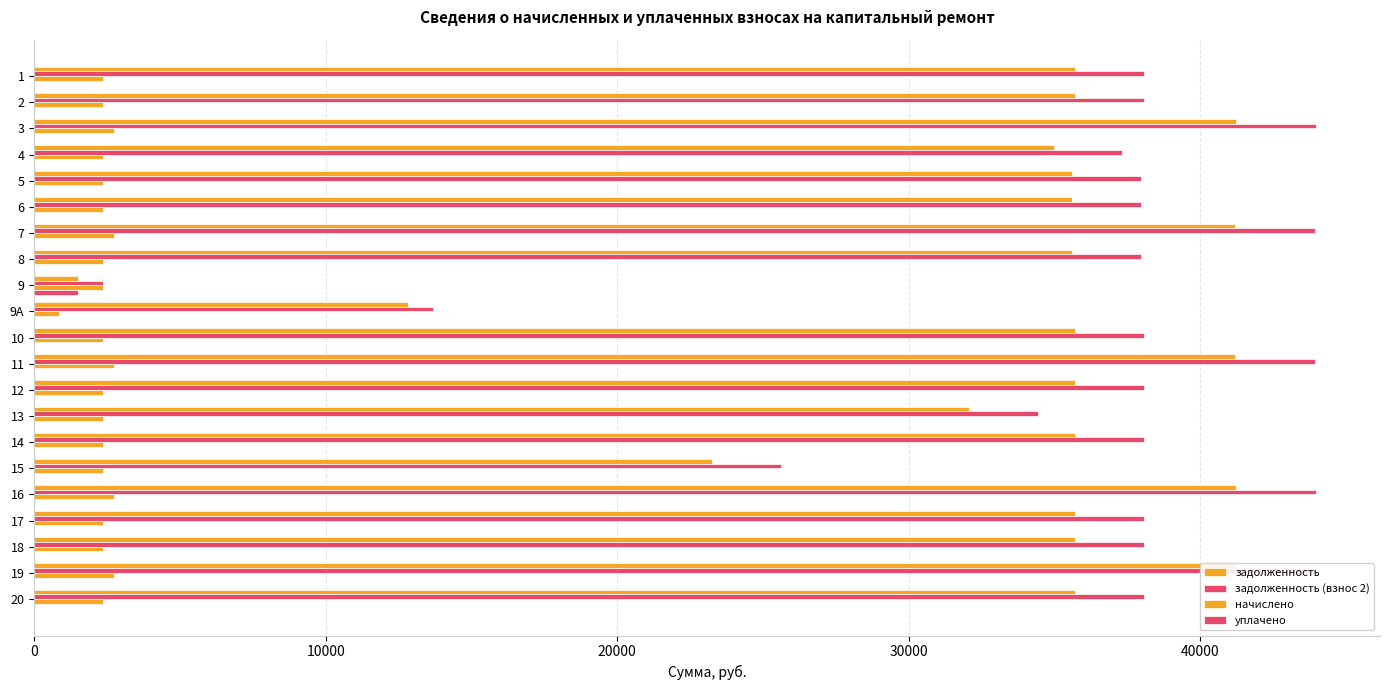

How many values in the задолженность series exceed 35695?

13